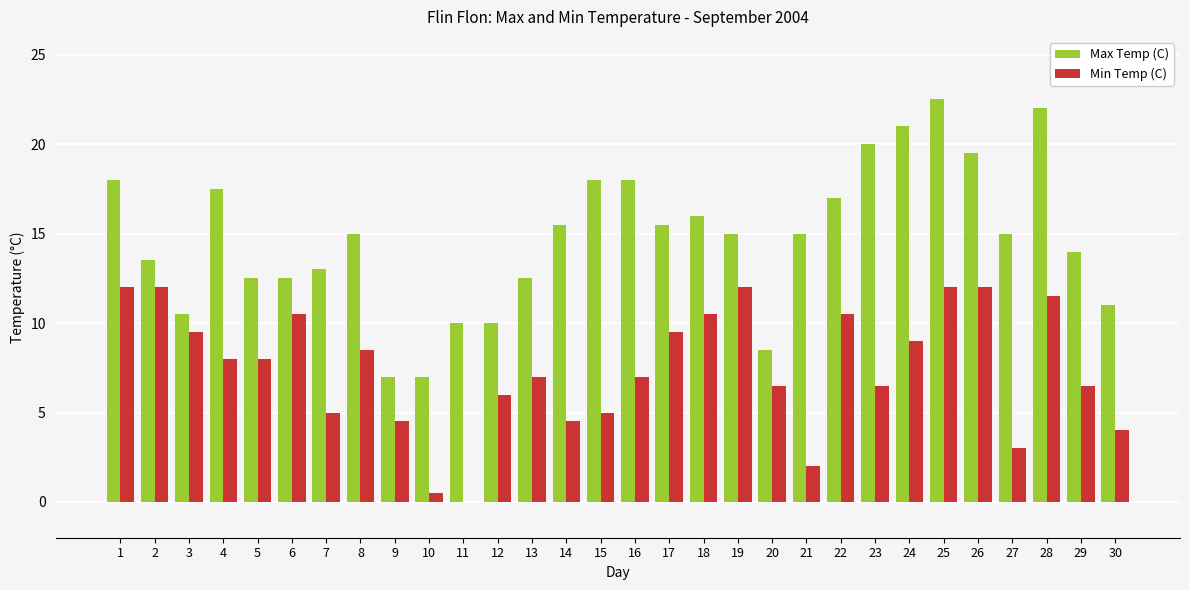

What is the maximum value for Max Temp (C)?

22.5